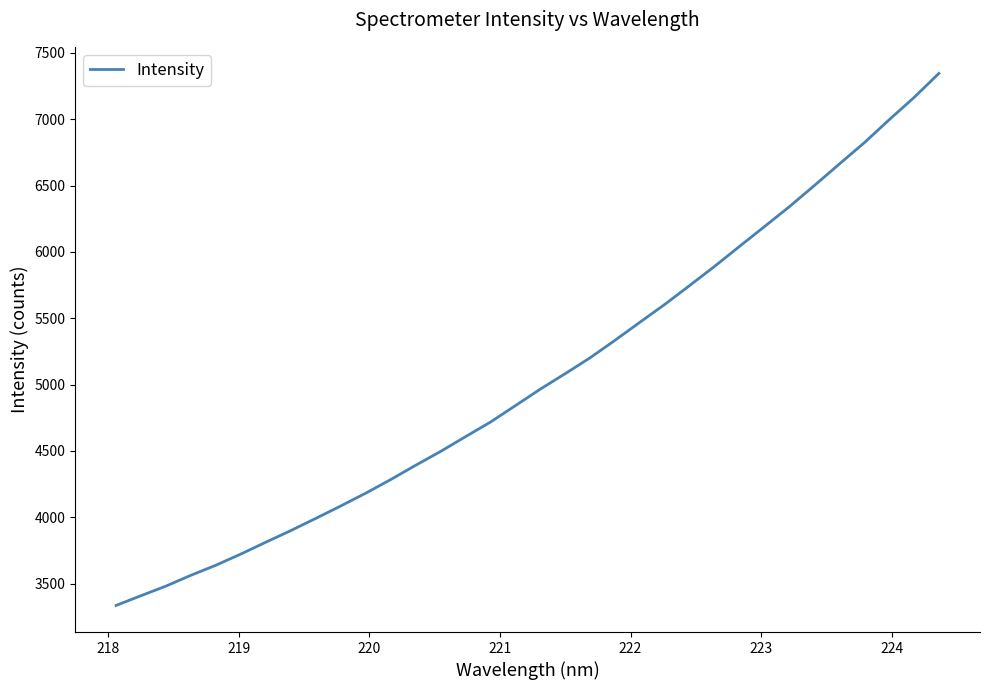

What is the difference between the maximum and minimum values?

4009.4